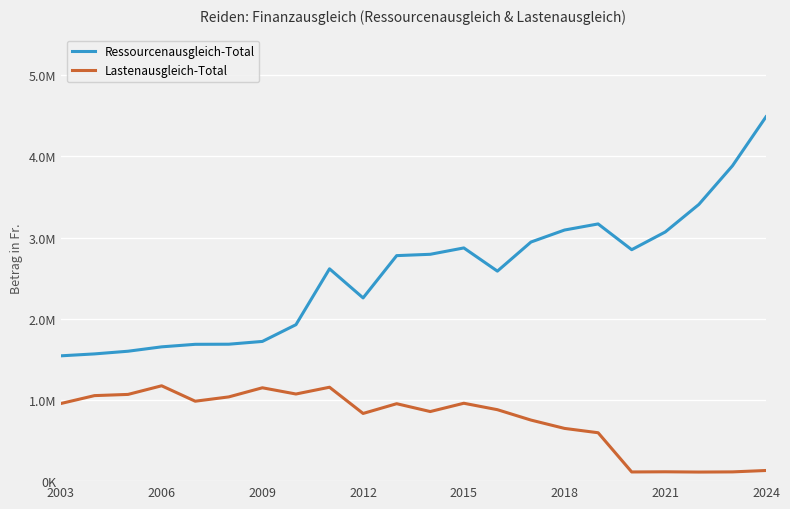

At which label does Lastenausgleich-Total first exceed 953829?

2003